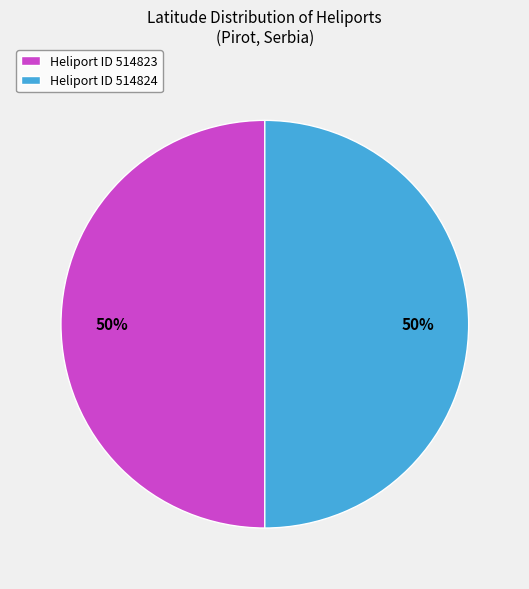

Approximately how many times larger is the value at Heliport ID 514824 compared to Heliport ID 514823?

1.0